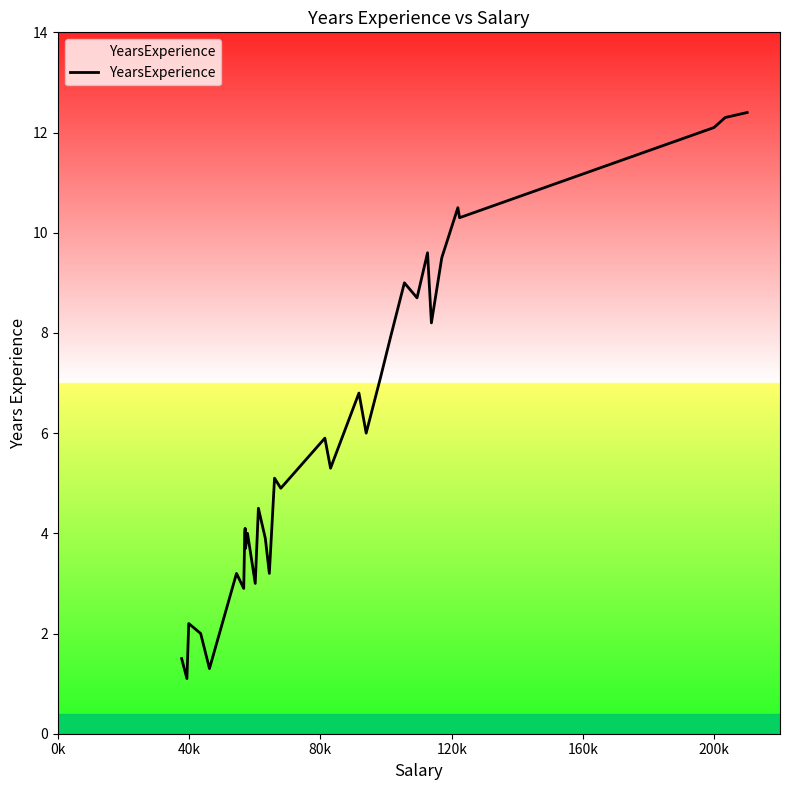

What is the minimum value shown in the chart?

1.1